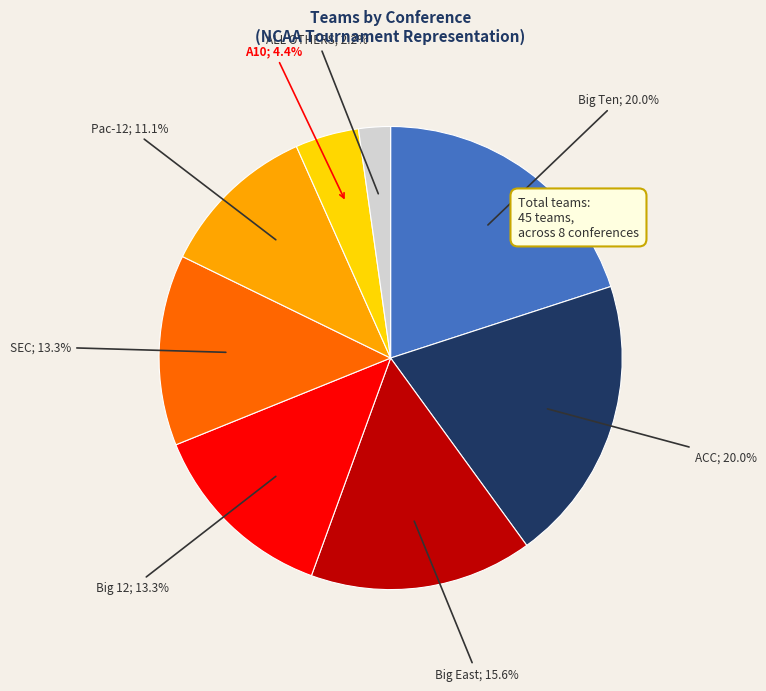

Is there any slice that represents more than half of the pie?

No